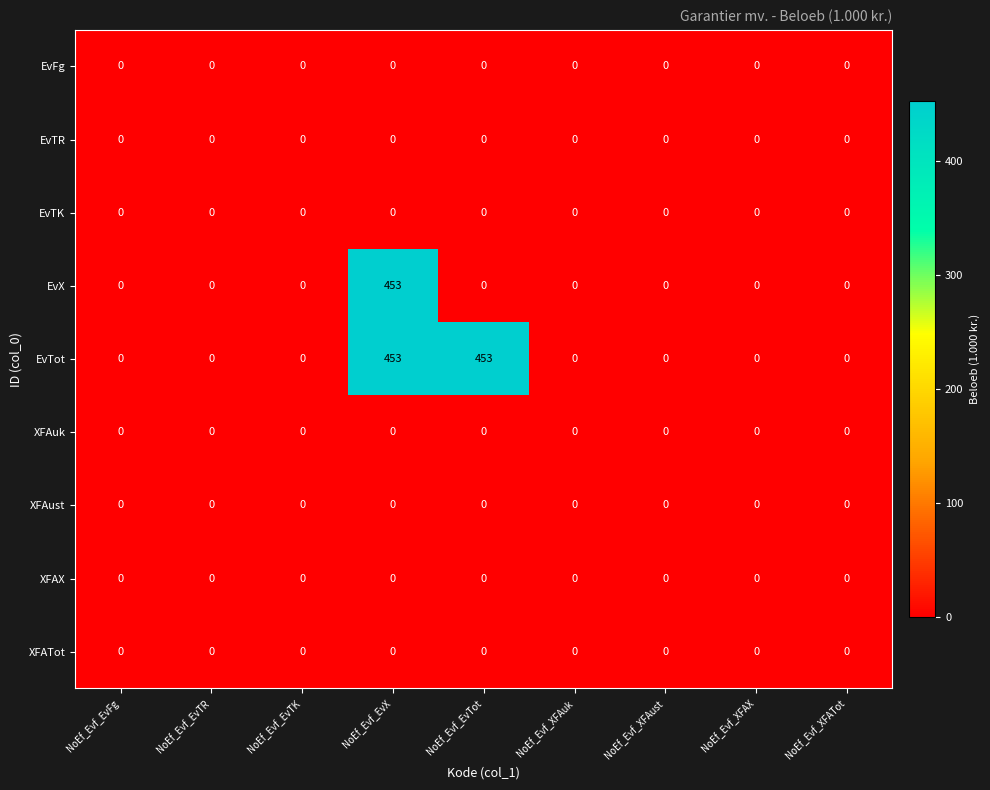

The EvTR series shows 0 at NoEf_Evf_EvTot. True or false?

True